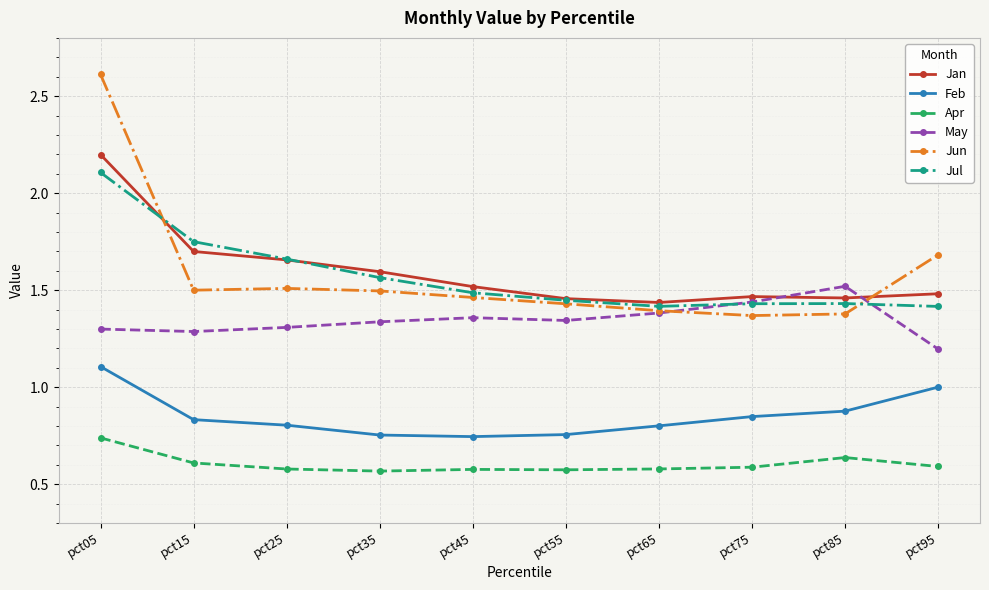

What is the difference between the highest and lowest values at pct45?

0.9